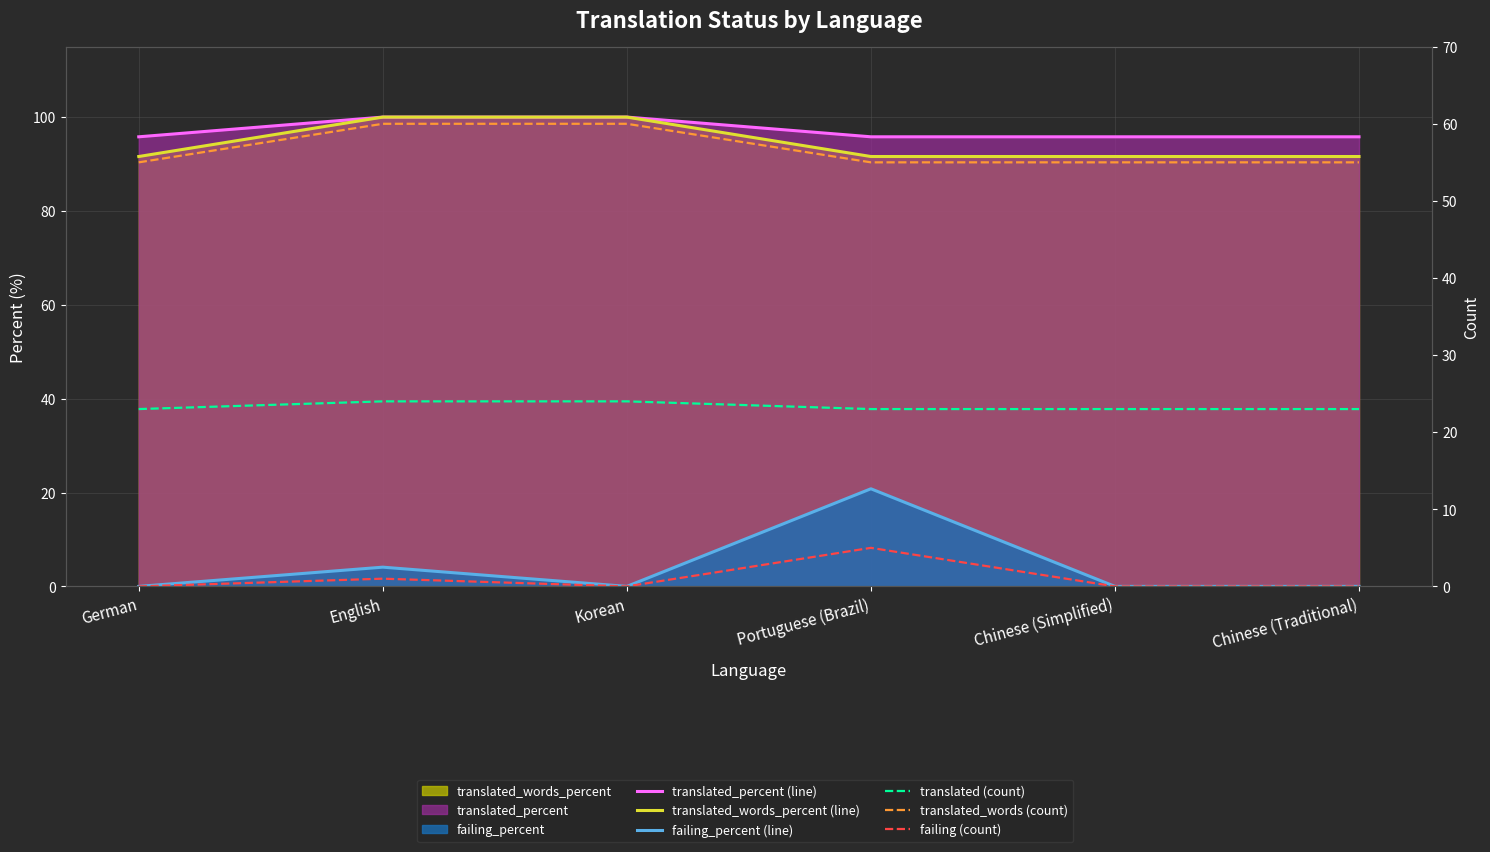

What is the difference between the translated_words (count) values at Portuguese (Brazil) and Korean?

5.0